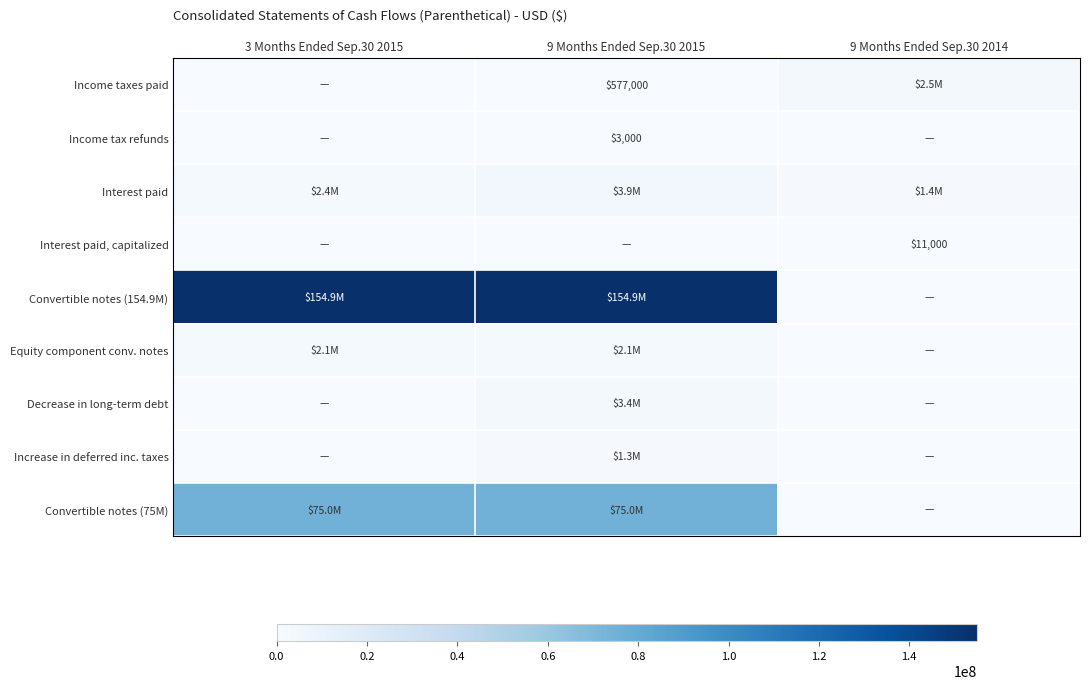

The value of Interest paid, capitalized at 9 Months Ended Sep.30 2014 is 5387. True or false?

False